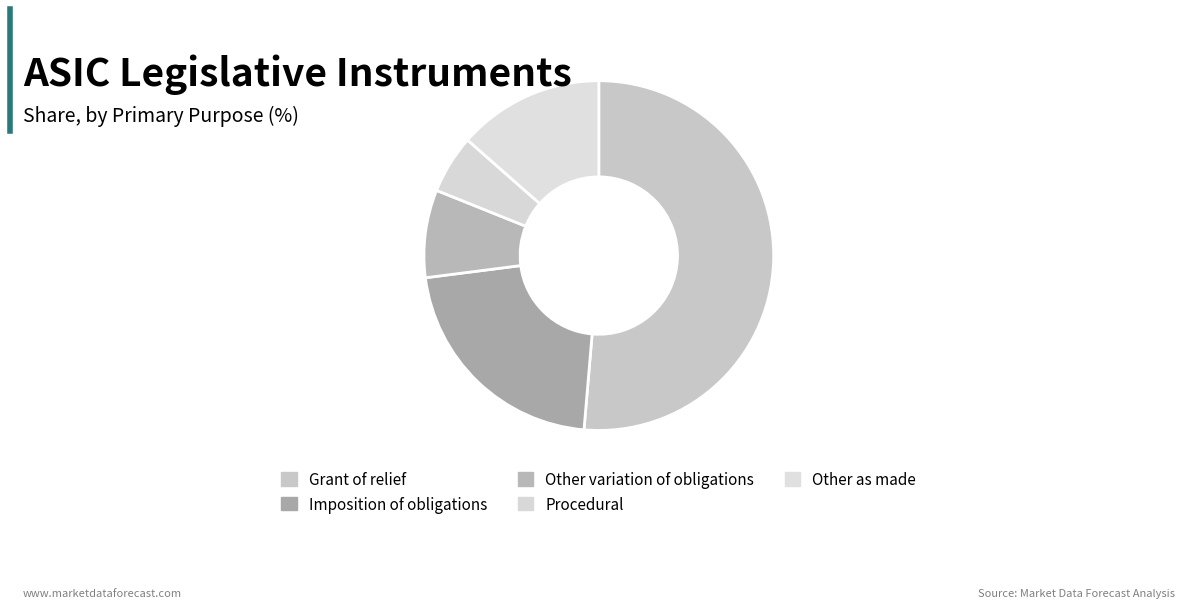

Which slice is the smallest?

Procedural